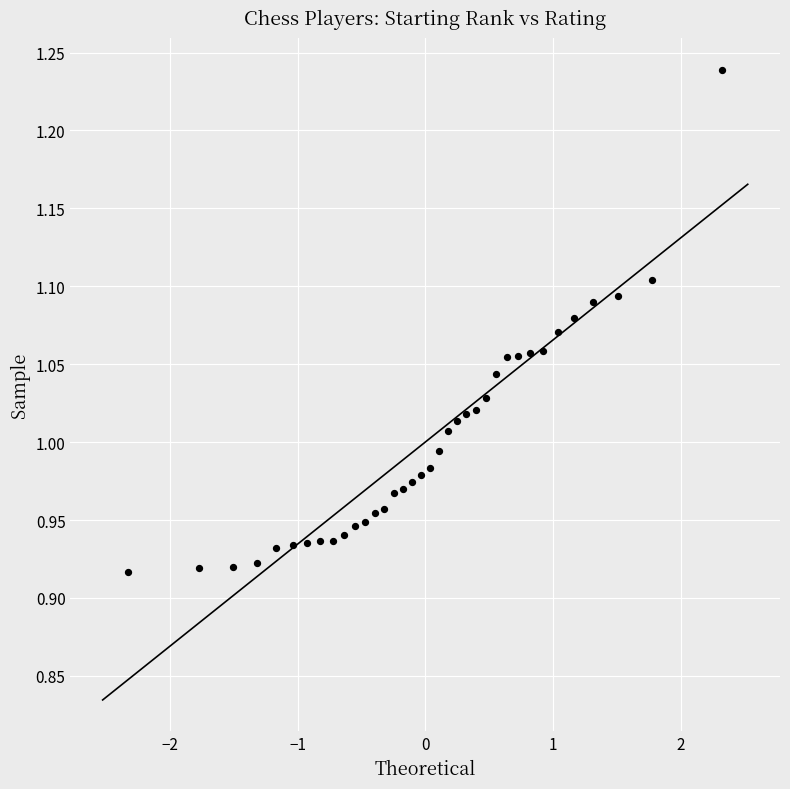

What is the range of X values (max minus min)?

4.7